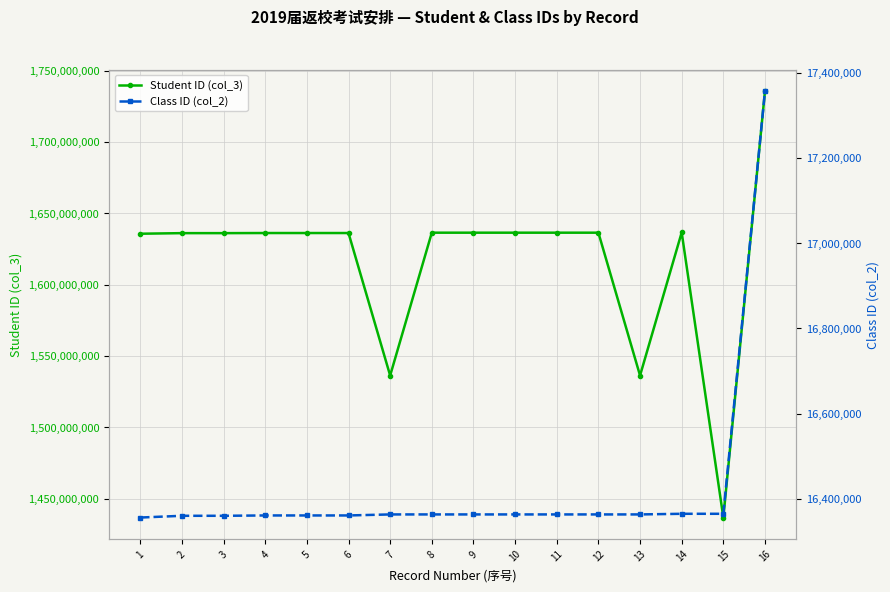

Which series has the largest range (max minus min)?

Student ID (col_3)